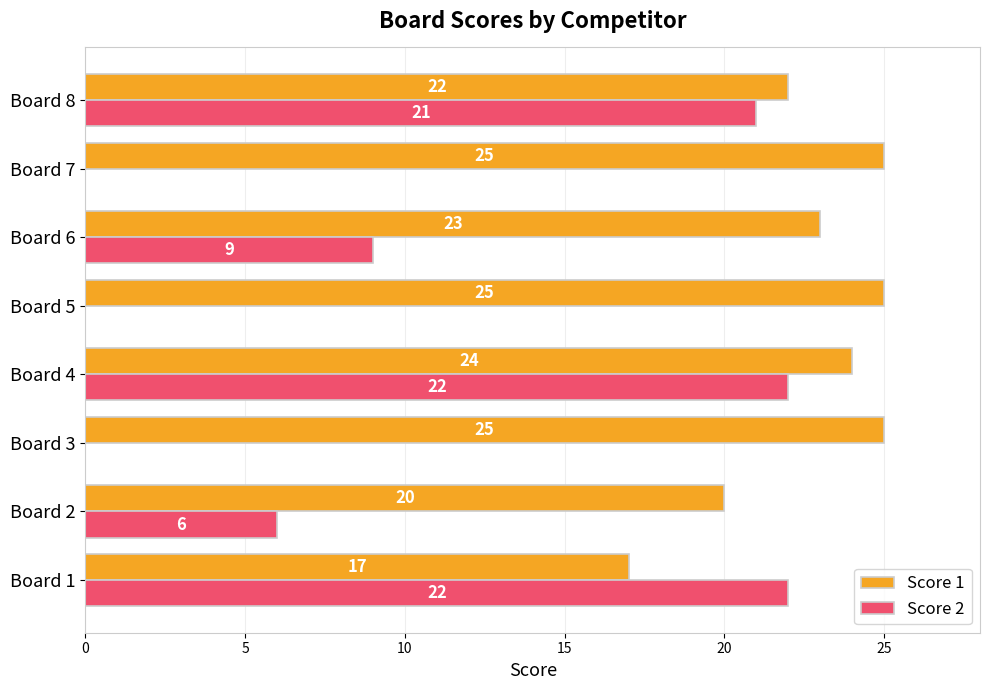

The Score 2 series shows 7 at Board 5. True or false?

False